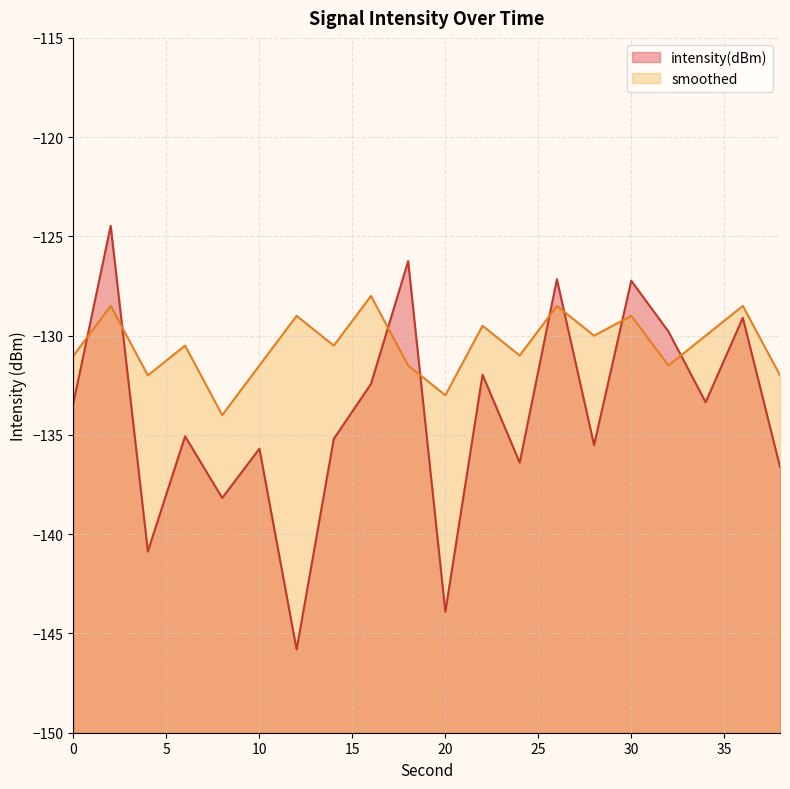

Which category has the highest value in the intensity(dBm) series?

2